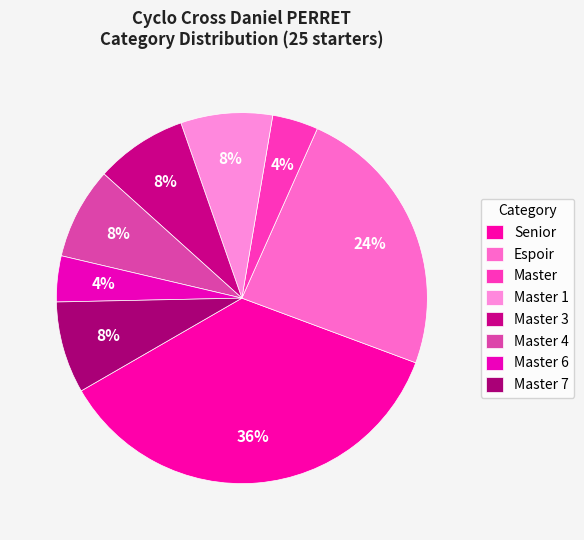

Between Senior and Espoir, which is larger?

Senior